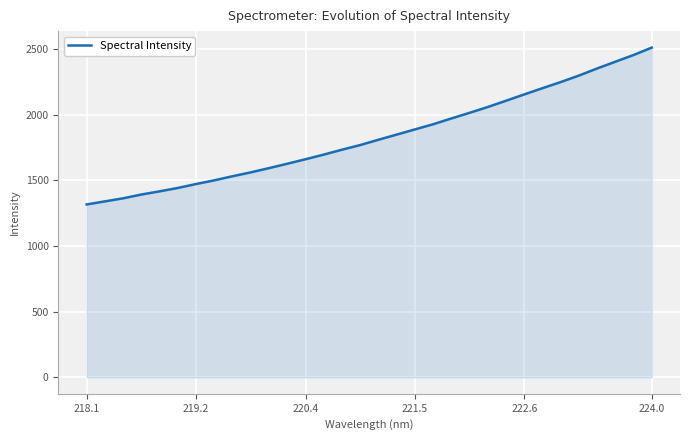

Does the chart display data point markers on the line(s)?

No